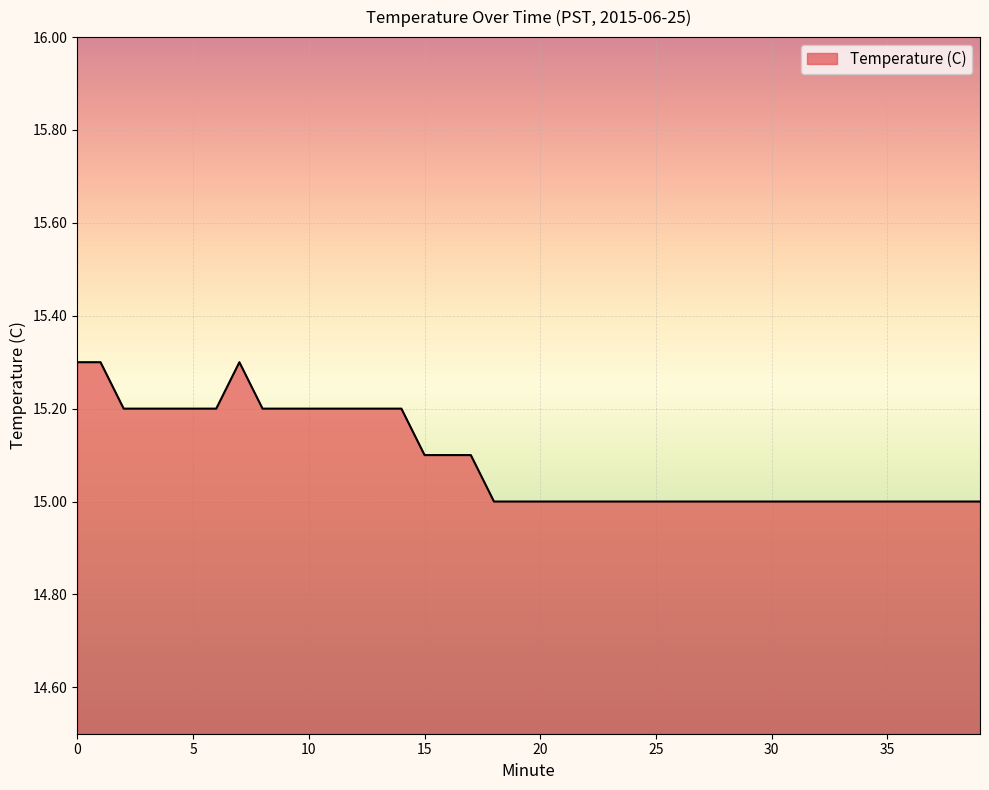

What is the greatest value displayed?

15.3